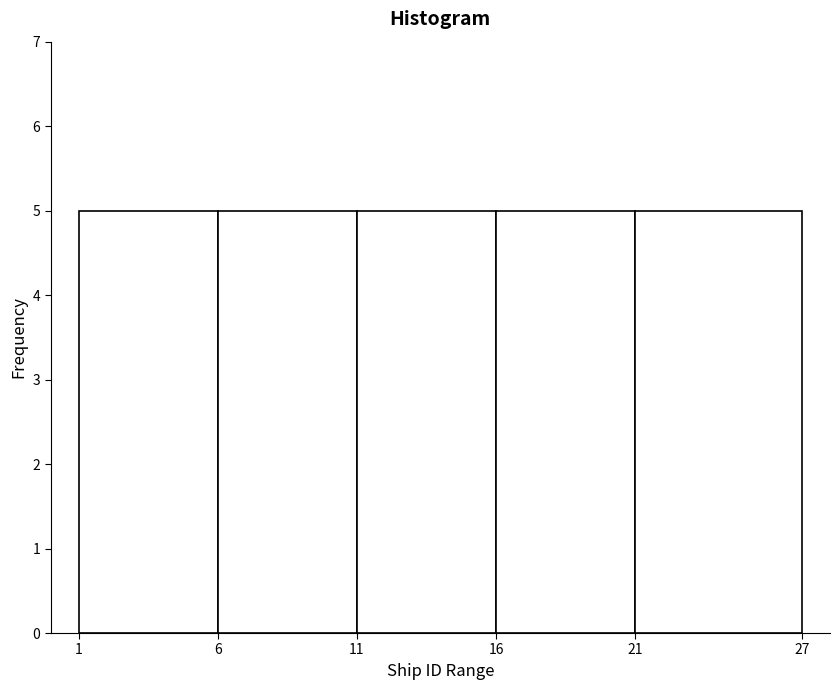

What is the height of the bar covering 6 to 11 on the x-axis? The values are not printed on the chart, so give them approximately, as read against the axis.

5